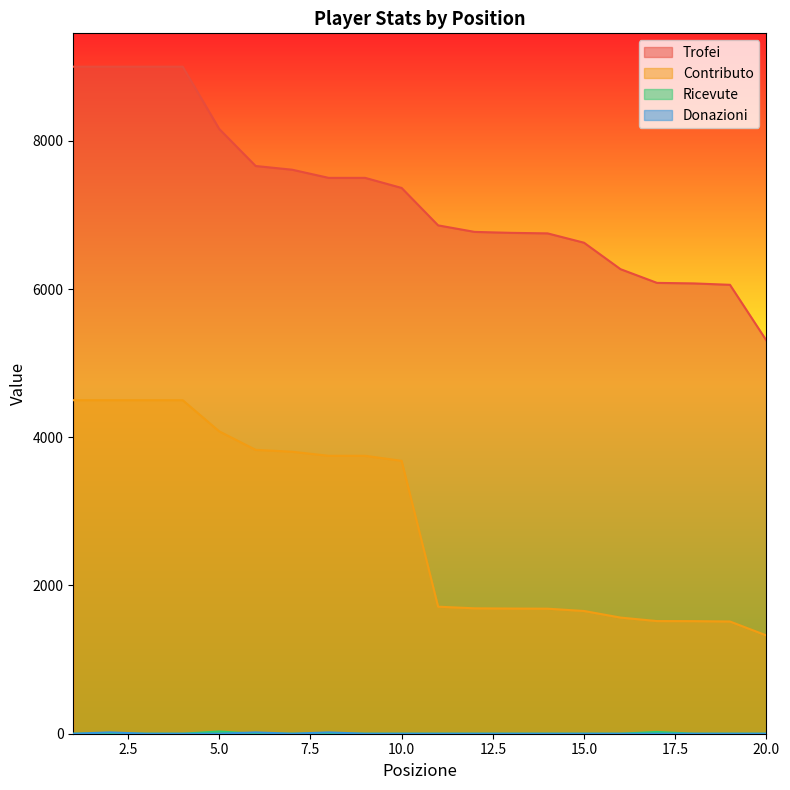

How many distinct data groups are displayed?

4